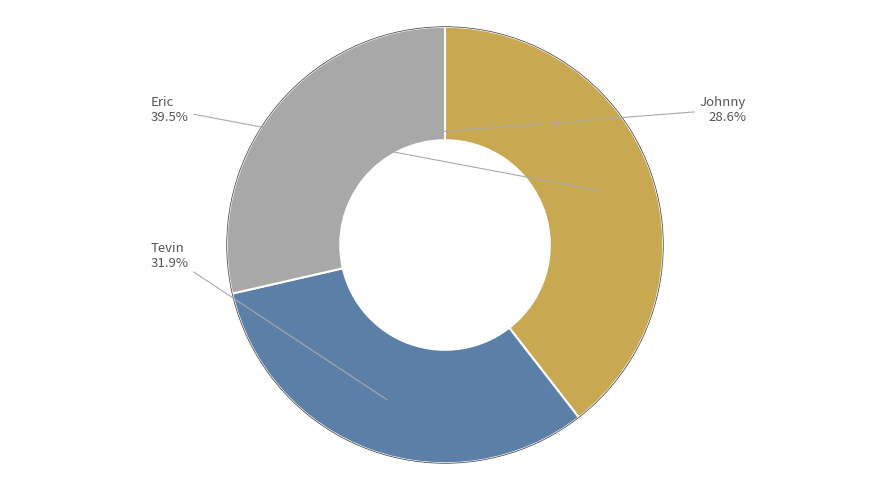

To the nearest percent, what percentage of the pie is Johnny?

29%